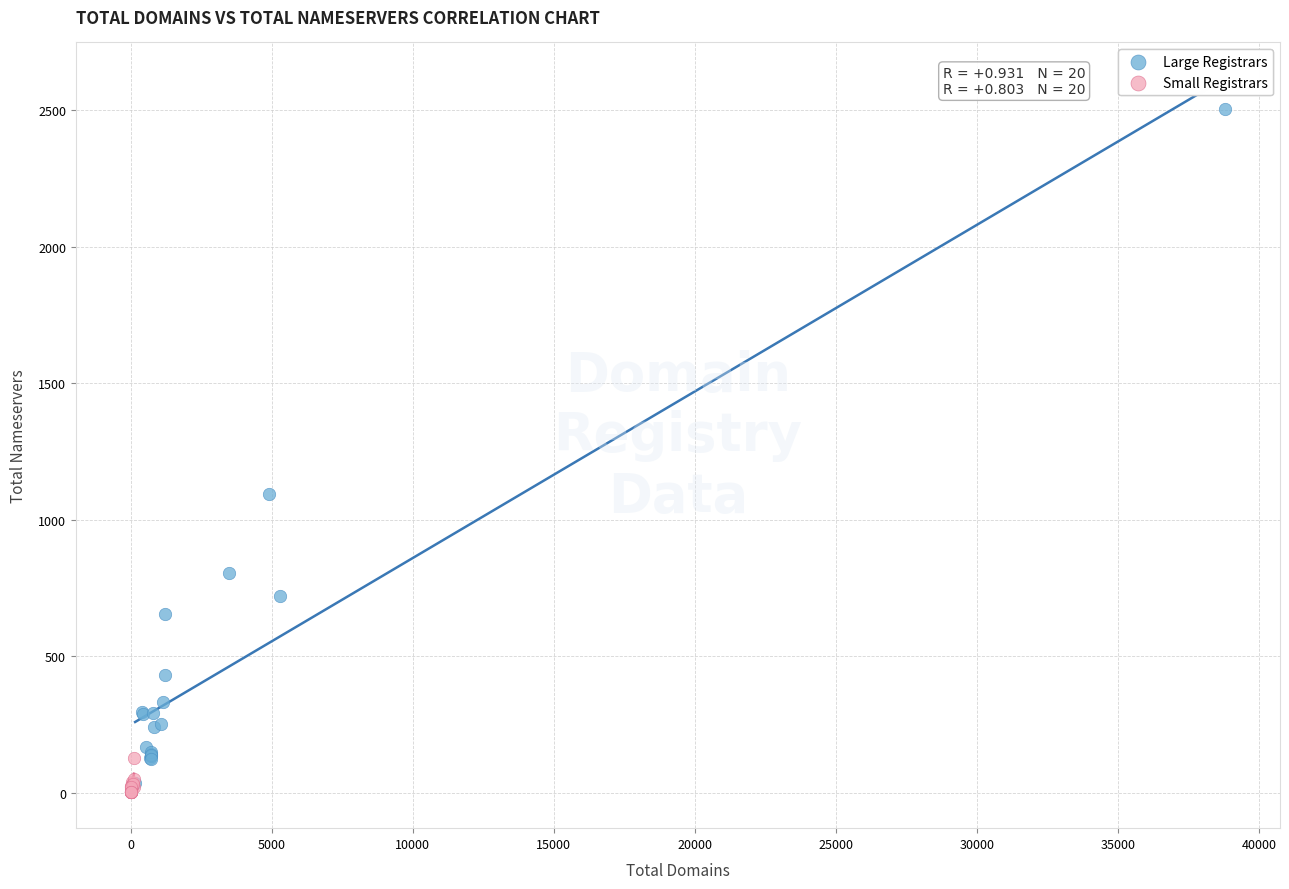

What are all the series names shown in the legend?

Large Registrars, Small Registrars